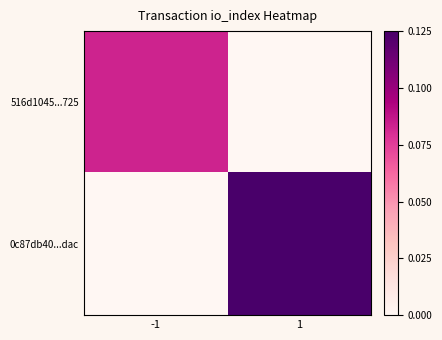

List the series in order of their overall mean, highest first.

0c87db40...dac, 516d1045...725